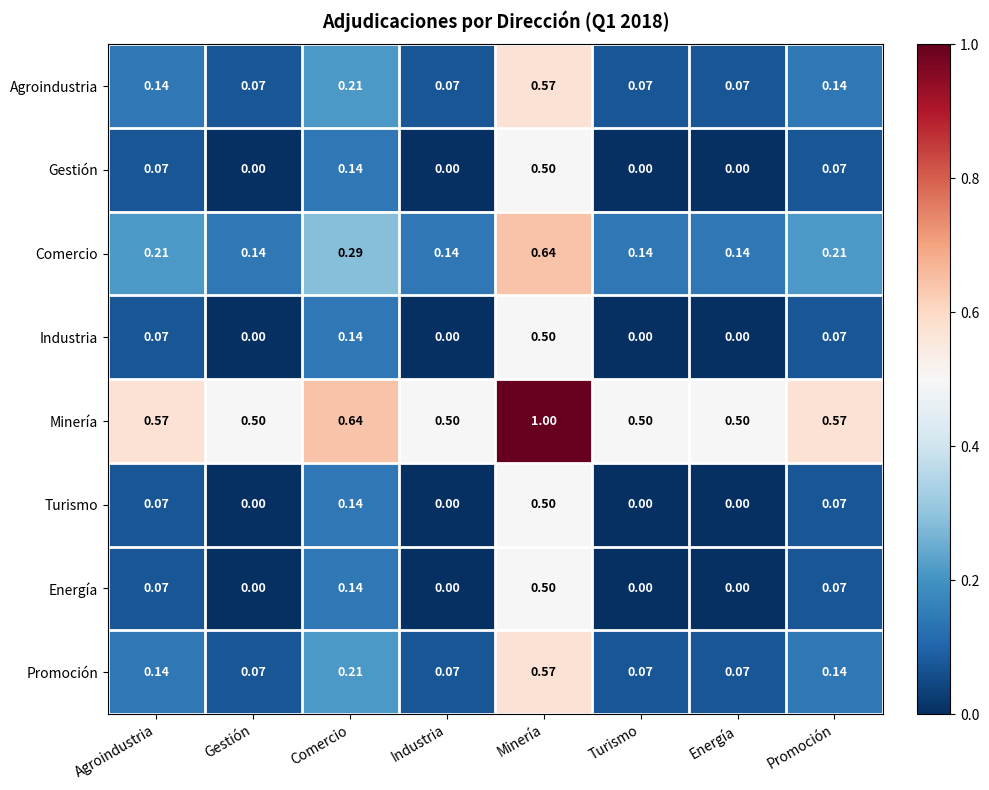

At which category is the sum across all series the highest?

Minería